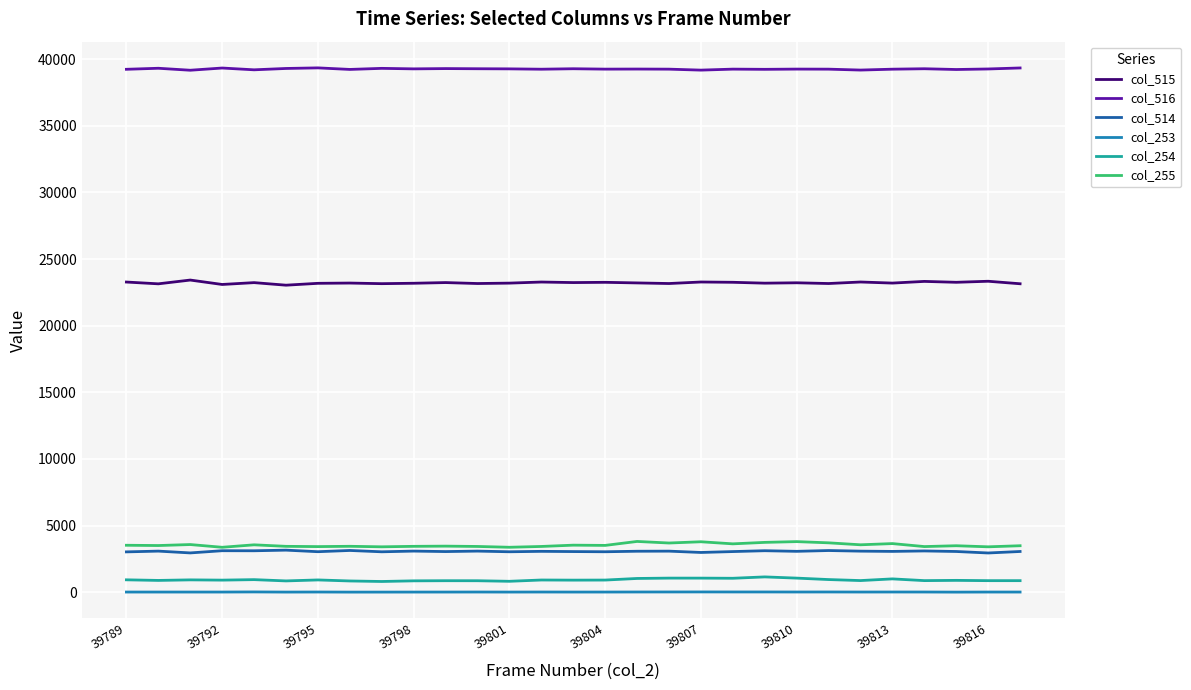

What is the maximum value shown in the chart?

39345